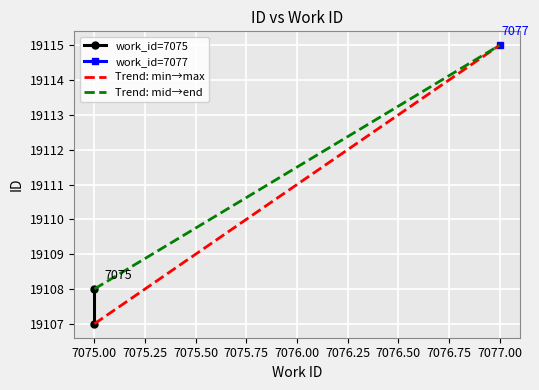

How many Trend: min→max values are between 19107 and 19115?

2